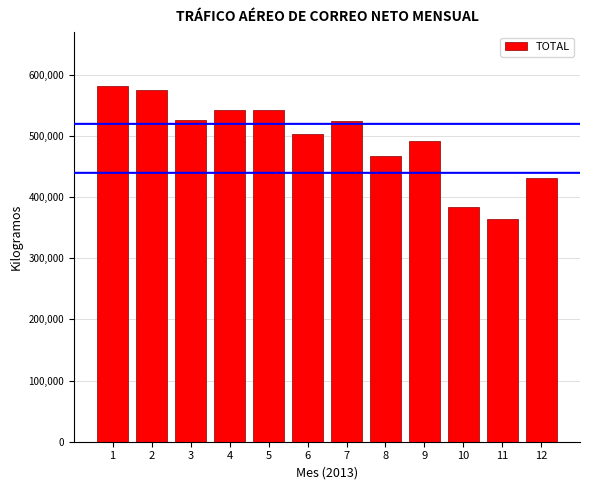

The value at 9 is 491187.9. True or false?

True